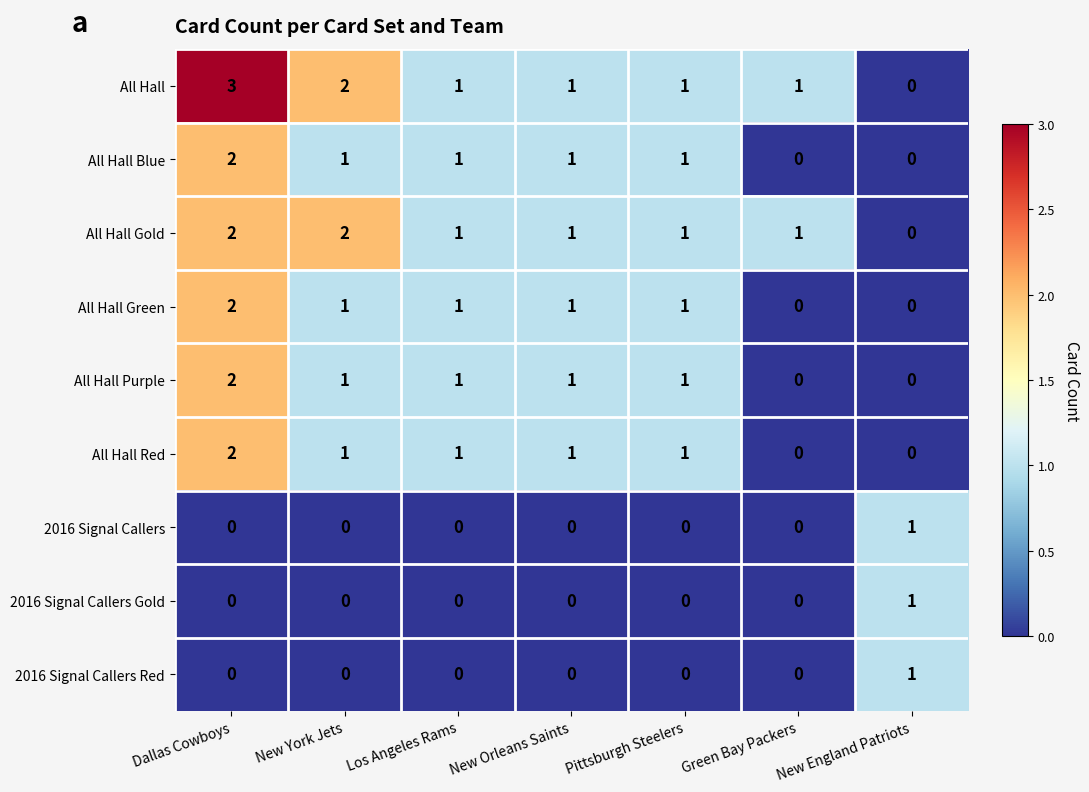

Where does the All Hall Purple series first go above 1?

Dallas Cowboys